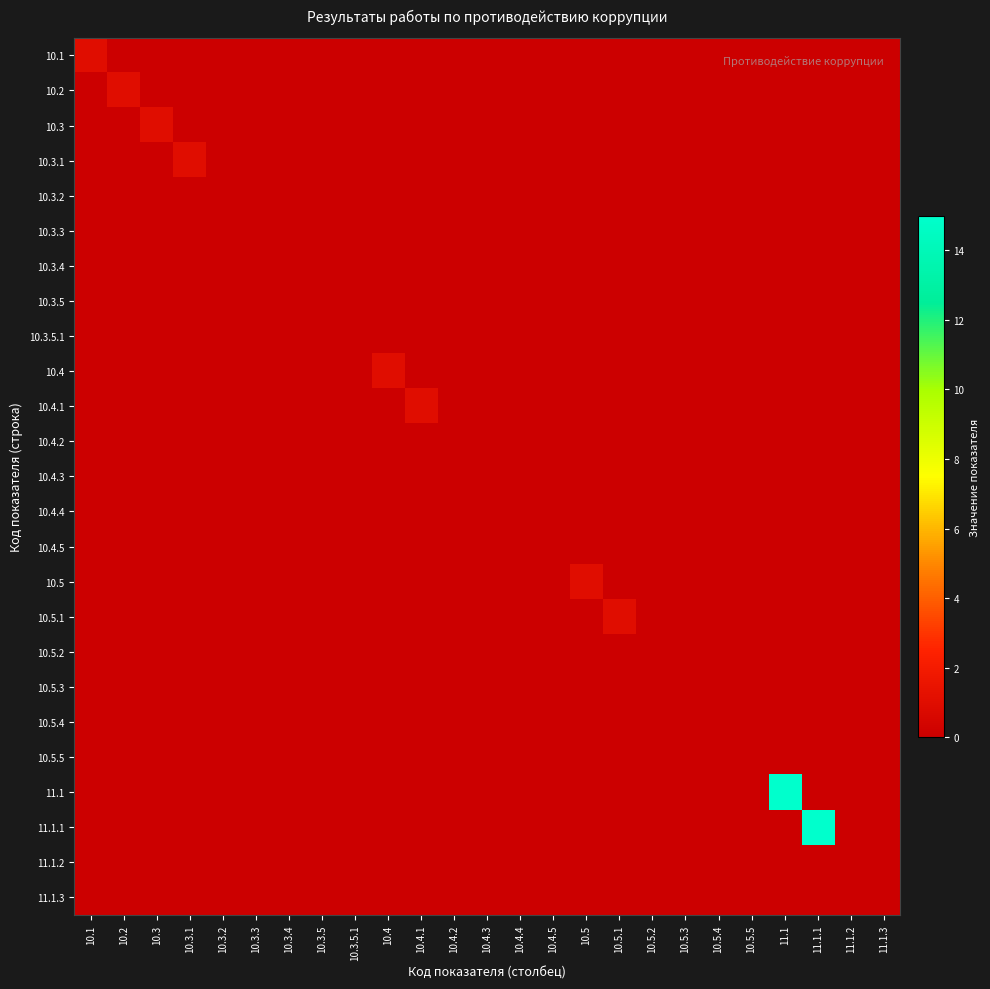

Rank the series by their maximum value, from highest to lowest.

11.1, 11.1.1, 10.1, 10.2, 10.3, 10.3.1, 10.4, 10.4.1, 10.5, 10.5.1, 10.3.2, 10.3.3, 10.3.4, 10.3.5, 10.3.5.1, 10.4.2, 10.4.3, 10.4.4, 10.4.5, 10.5.2, 10.5.3, 10.5.4, 10.5.5, 11.1.2, 11.1.3